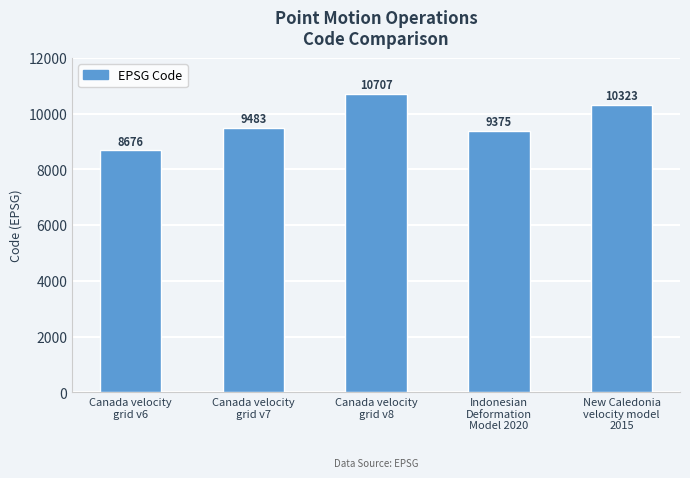

What is the change in value from Canada velocity
grid v6 to Canada velocity
grid v8?

+2031